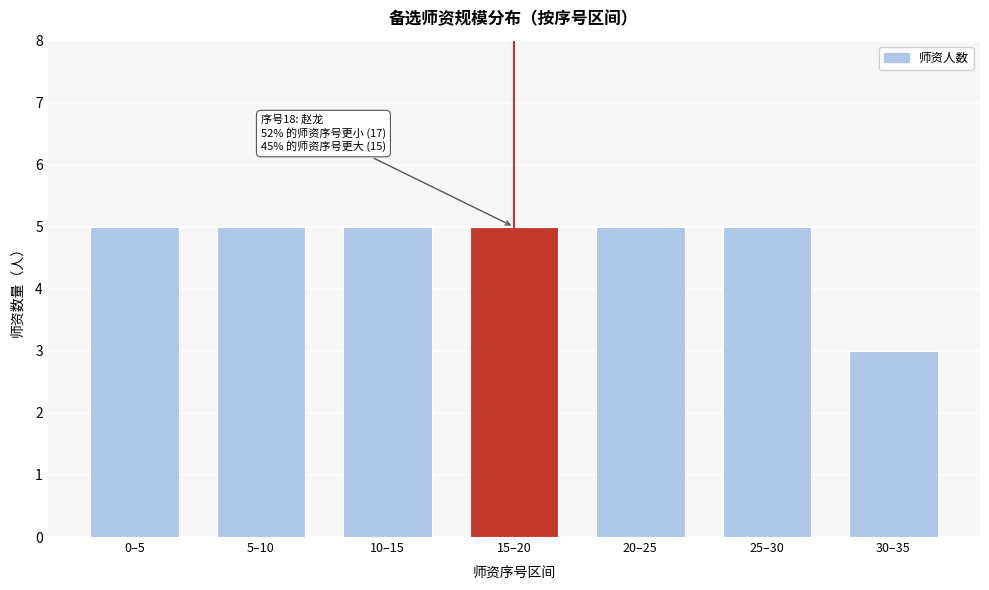

Reading right to left, extract all data points from this chart.

30–35=3	25–30=5	20–25=5	15–20=5	10–15=5	5–10=5	0–5=5